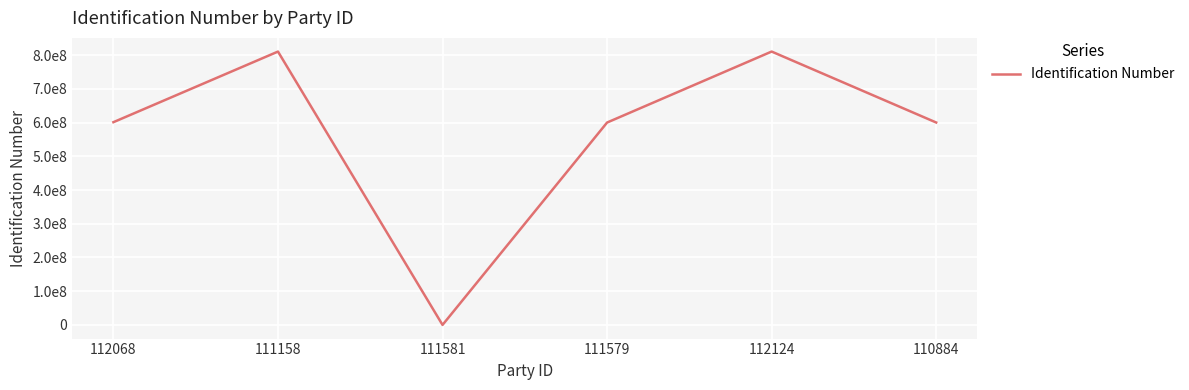

At which label is the value closest to 405251837?

111579